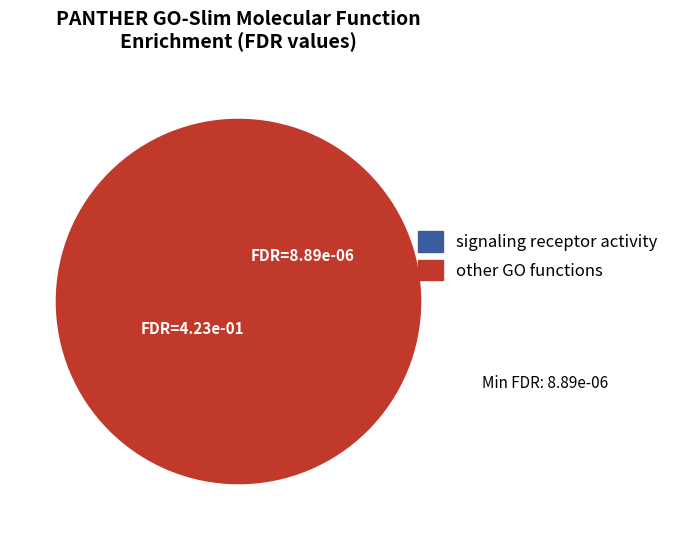

Does any single category account for the majority?

Yes